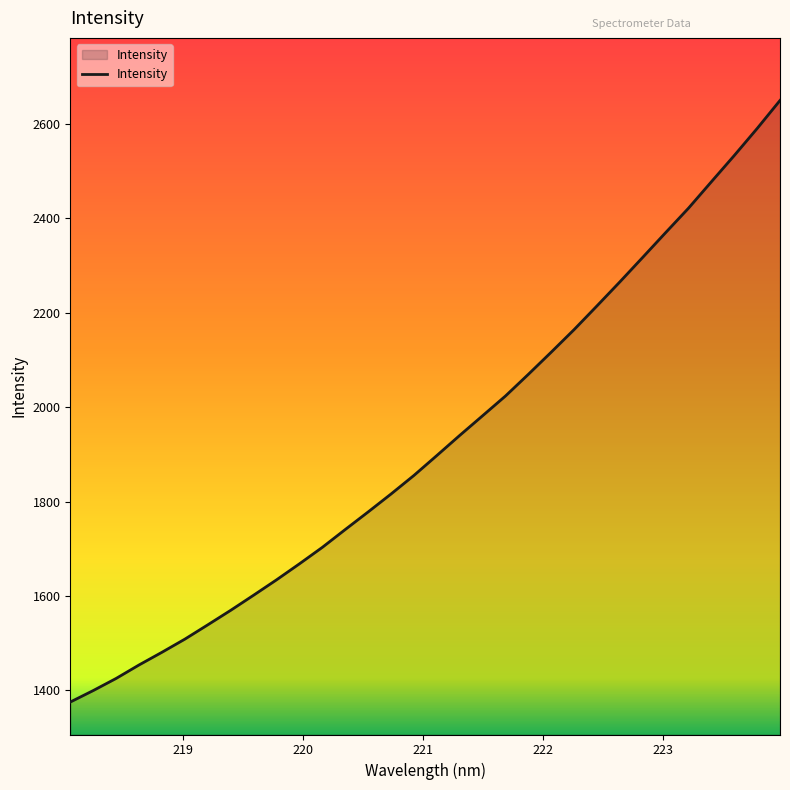

What is the smallest value displayed?

1375.5